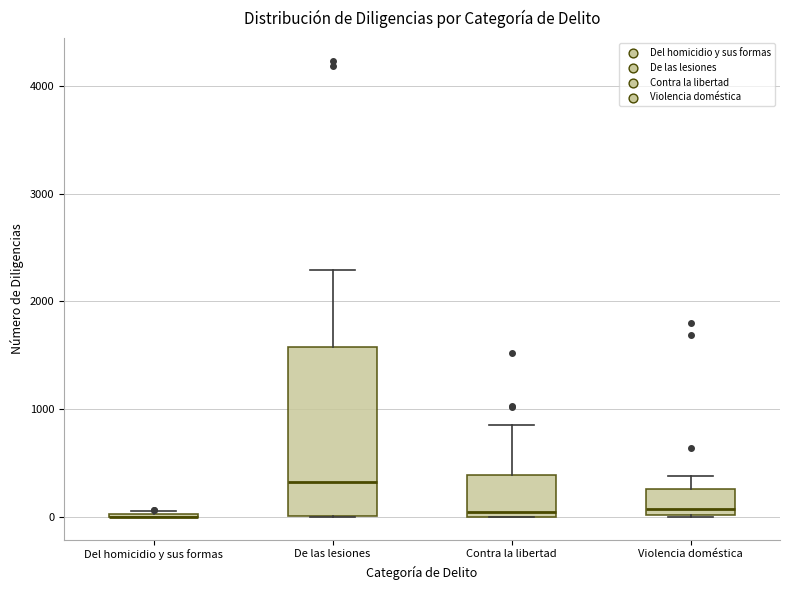

Reading left to right, transcribe this box plot: for each box, give where its median line is, the range the box spans, and where its two whiskers end, as read against the y-axis. The values are not printed on the chart, so give them approximately, as read against the axis.

Del homicidio y sus formas: box collapsed to a line at 0, whiskers 0 to 100
De las lesiones: median 300, box 0 to 1600, whiskers 0 to 2300
Contra la libertad: median 0 (just above the box's lower edge), box 0 to 400, whiskers 0 to 800
Violencia doméstica: median 100, box 0 to 300, whiskers 0 to 400